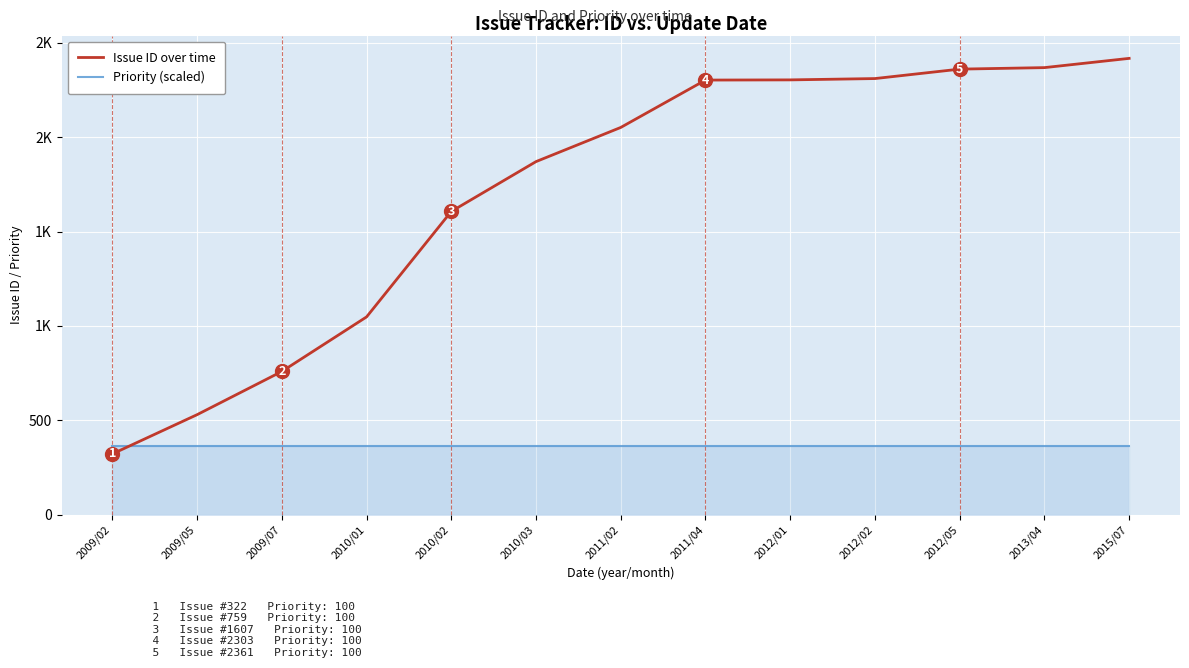

Rank the series by their maximum value, from highest to lowest.

Issue ID over time, Priority (scaled)